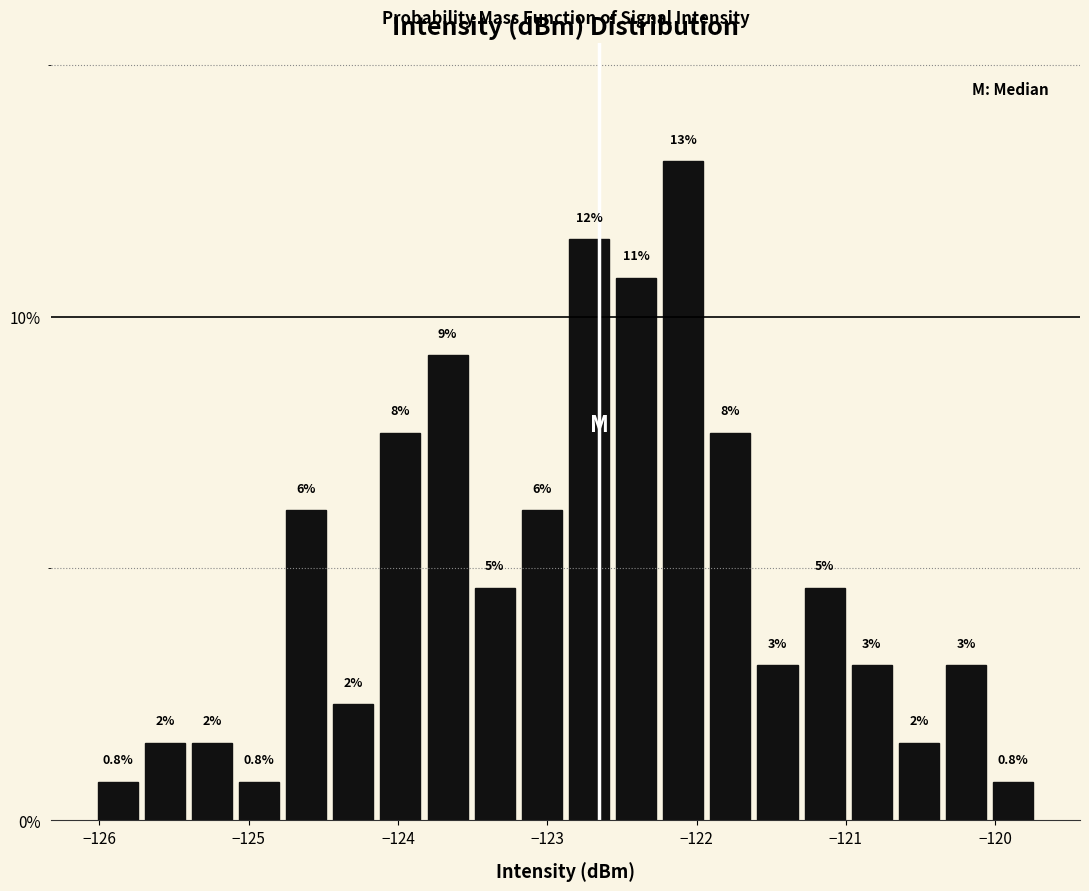

Around what value on the x-axis is the tallest bar? Give the approximate position of its centre, as read against the axis.

-122.1